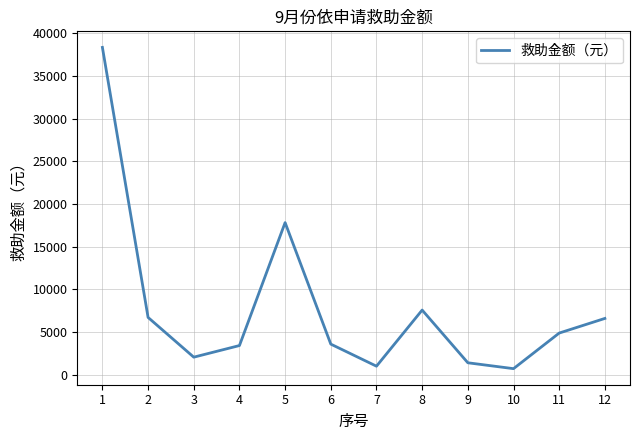

True or false: the data has more than 0 interior local peaks.

True